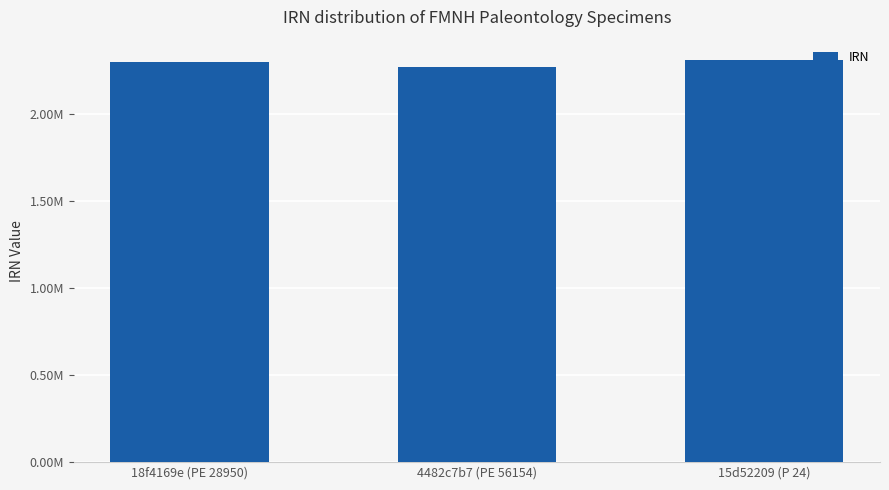

Rank the categories by value from lowest to highest.

4482c7b7 (PE 56154), 18f4169e (PE 28950), 15d52209 (P 24)